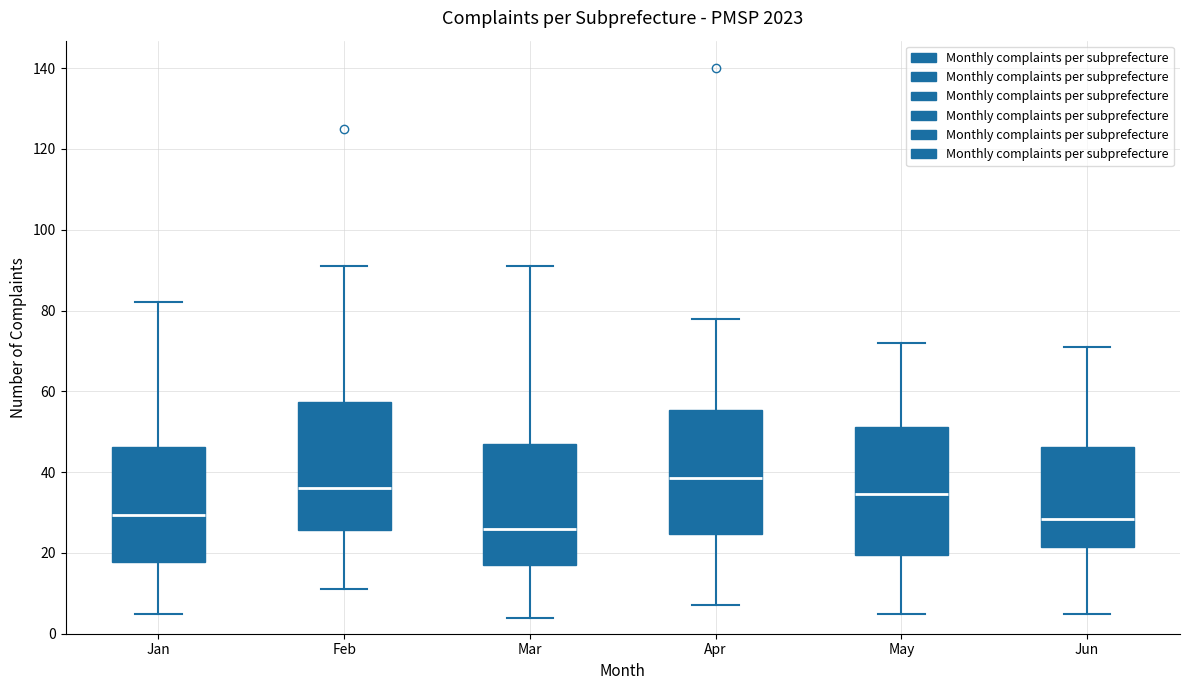

Which box has the lowest median line?

Mar